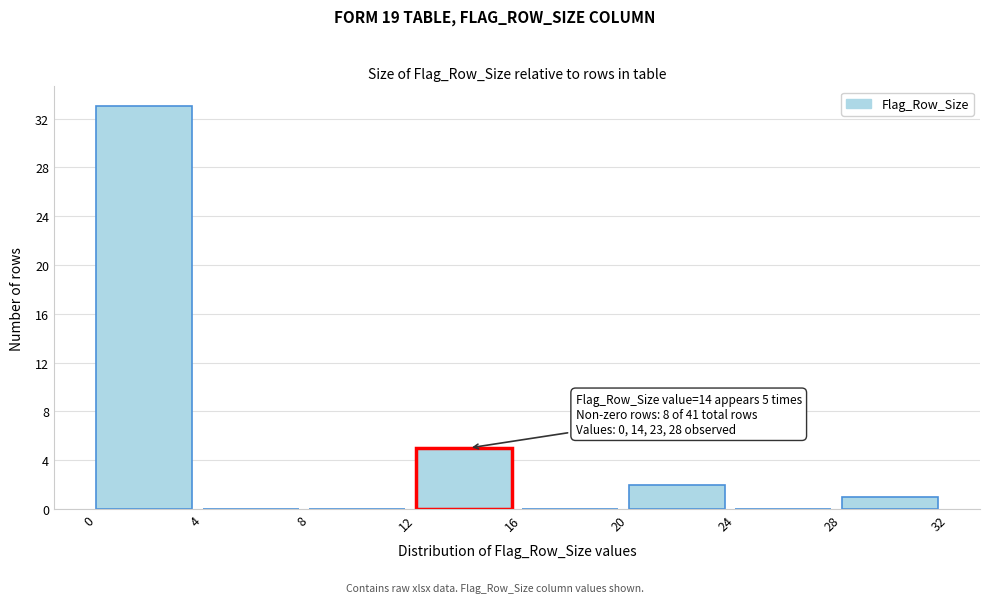

Which range on the x-axis has the tallest bar?

0 to 4